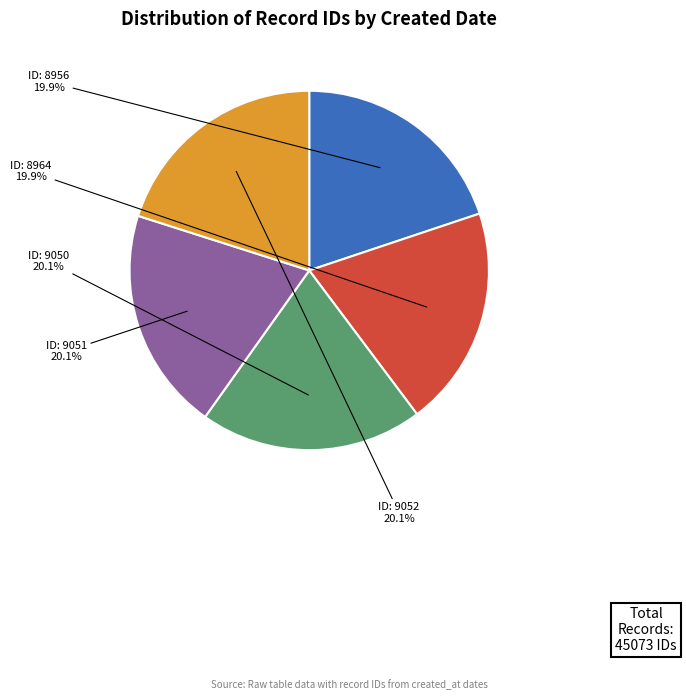

Is there any slice that represents more than half of the pie?

No